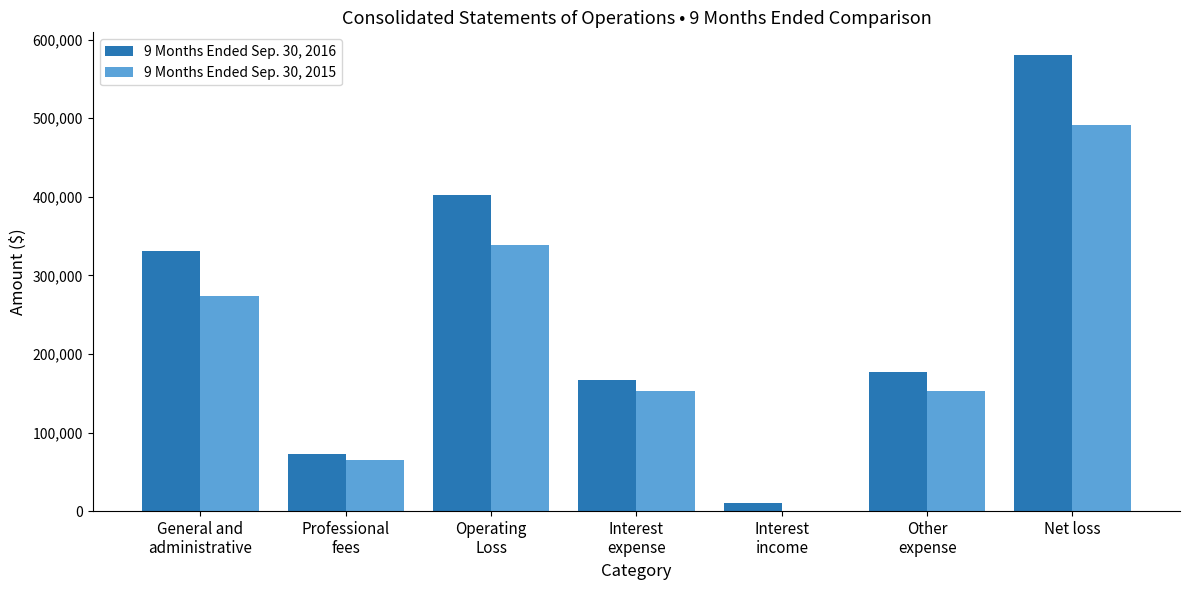

Which label corresponds to the largest value in the chart?

Net loss